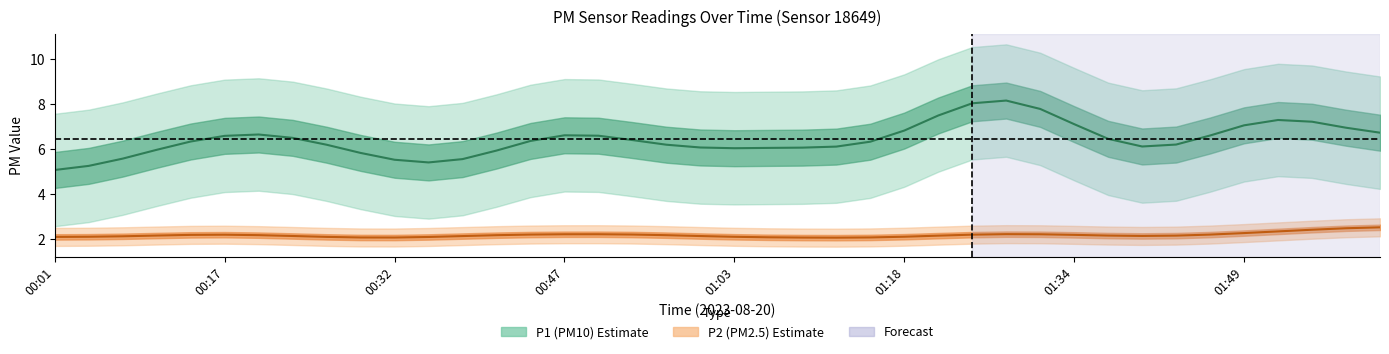

Rank the series by their maximum value, from lowest to highest.

P2, P1